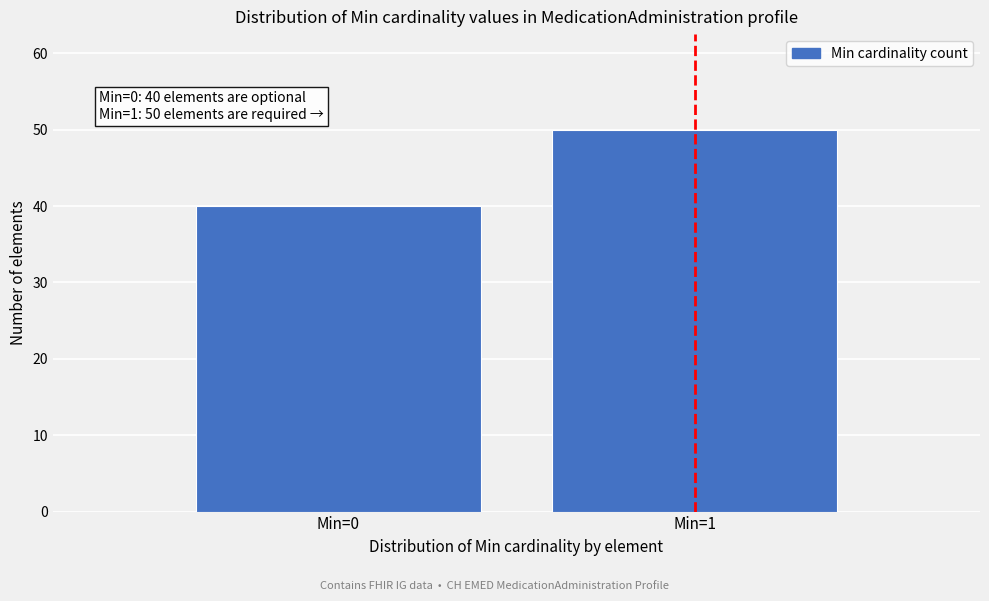

Reading left to right, transcribe all the data shown in this chart.

40	50